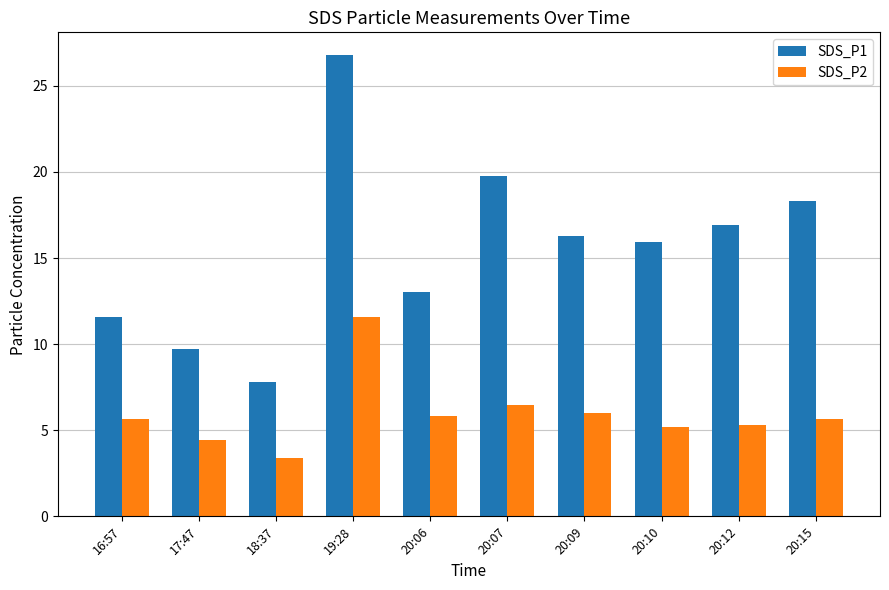

Count the number of categories in the chart.

10